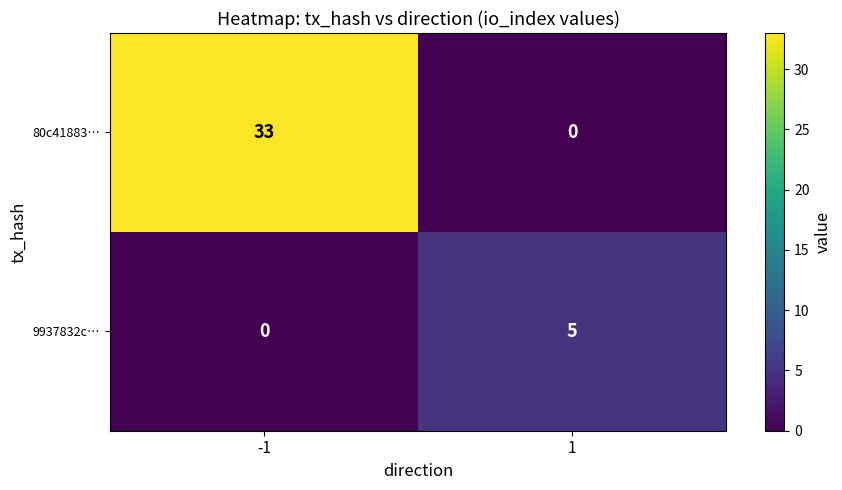

Reading right to left, list all the values displayed in this chart.

80c41883…: 1=0	-1=33
9937832c…: 1=5	-1=0